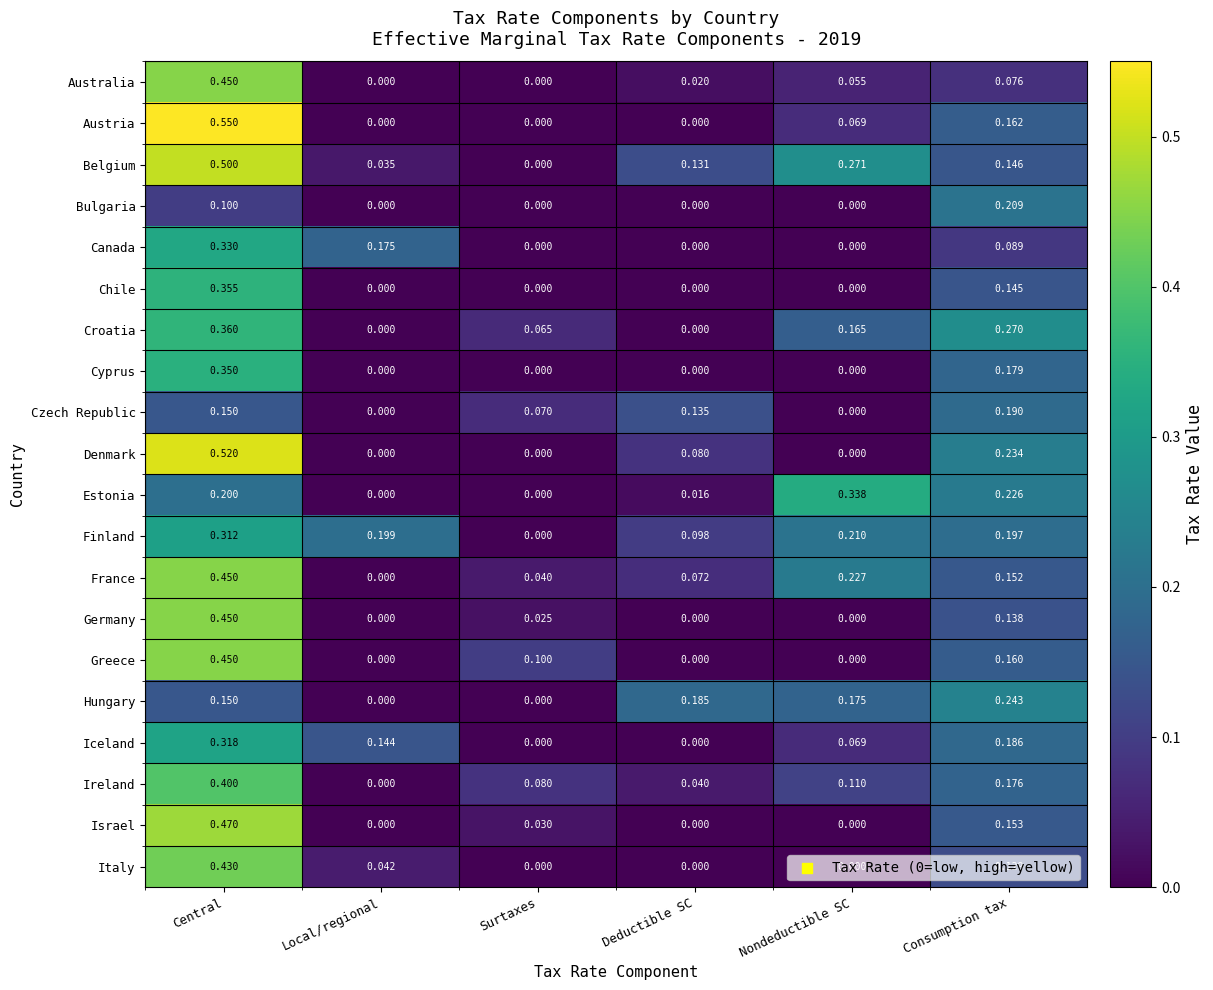

What is the total value across all series at Consumption tax?

3.5